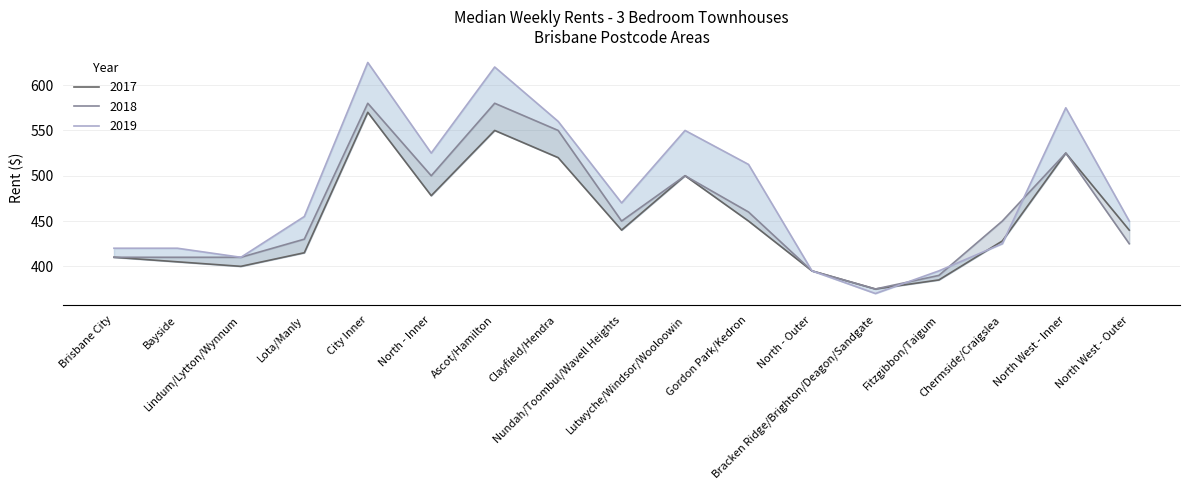

Is it true that 2017 equals 440.0 at Nundah/Toombul/Wavell Heights?

True